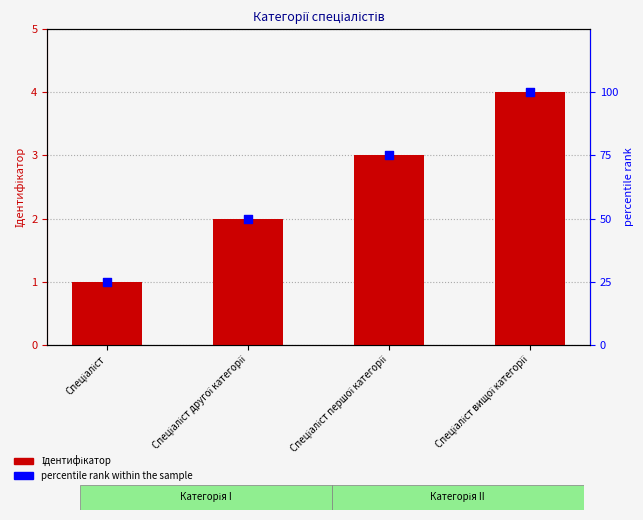

What are all the series names shown in the legend?

Ідентифікатор, percentile rank within the sample